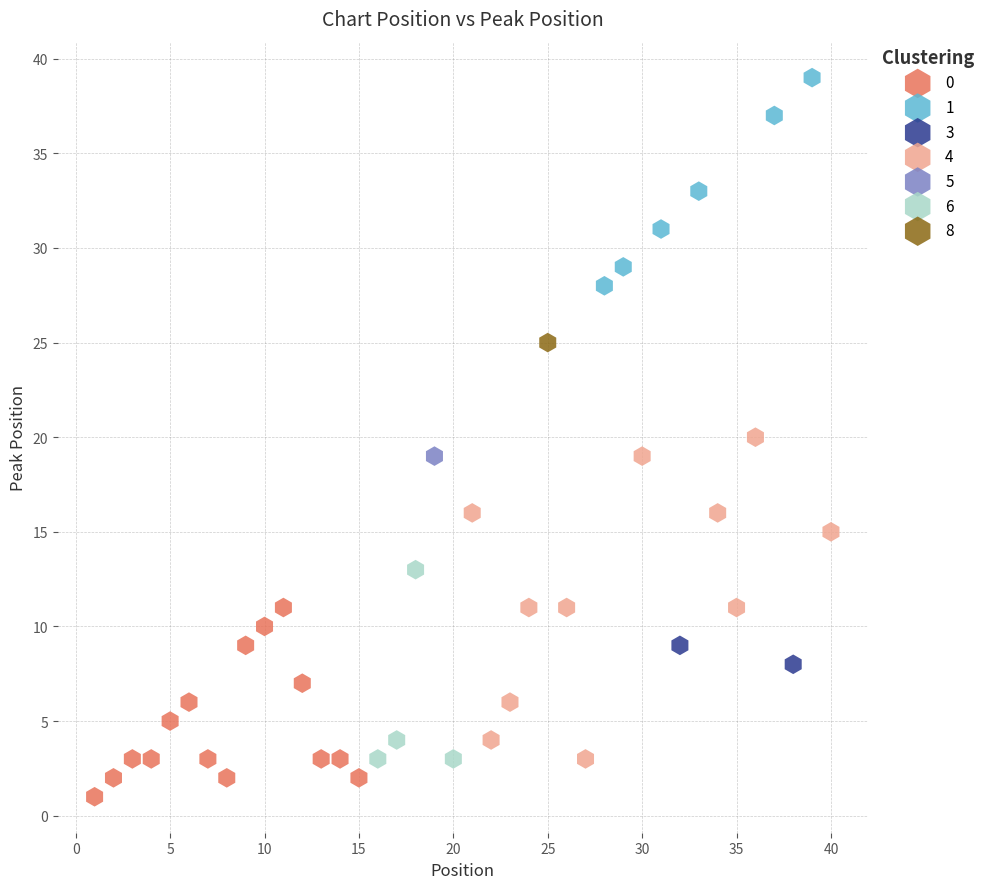

Which series reaches the minimum Y coordinate?

0